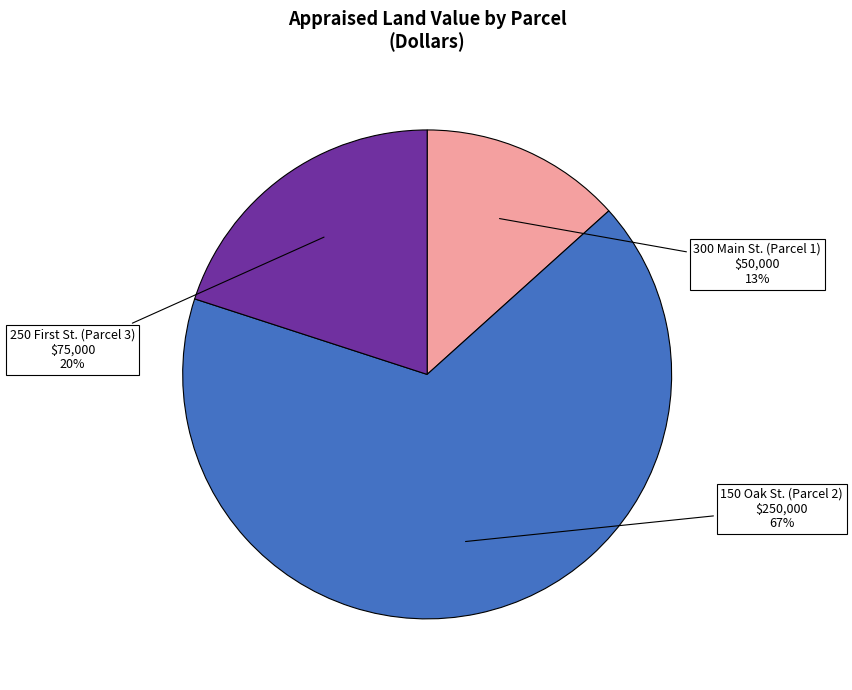

Is it true that 300 Main St. (Parcel 1) is 1% of the pie?

False